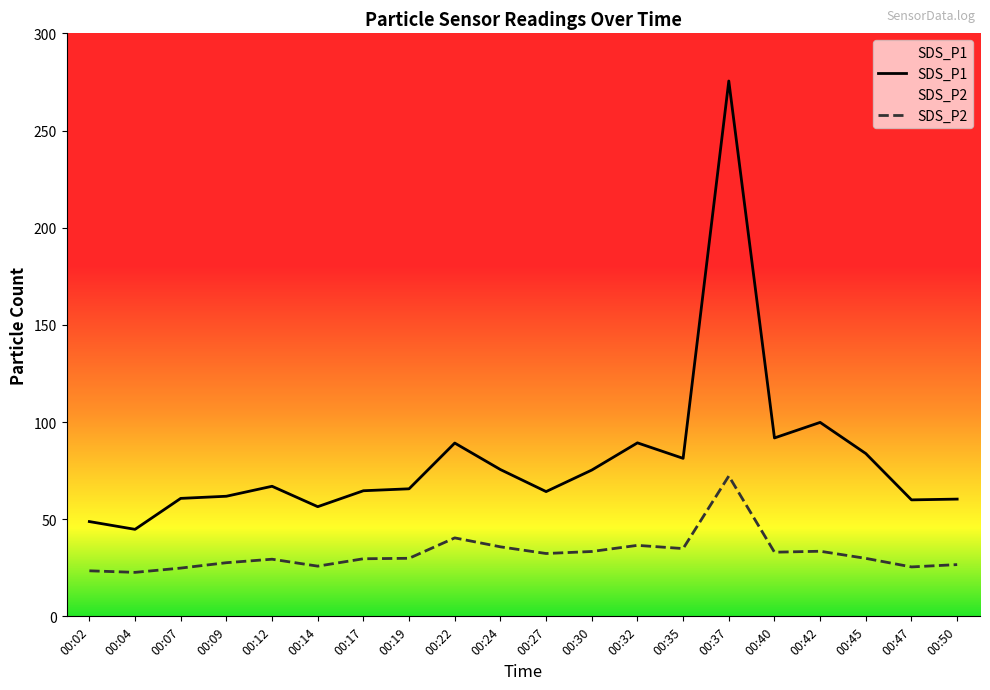

Is the value of SDS_P2 at 00:42 greater than the value of SDS_P1 at 00:04?

No